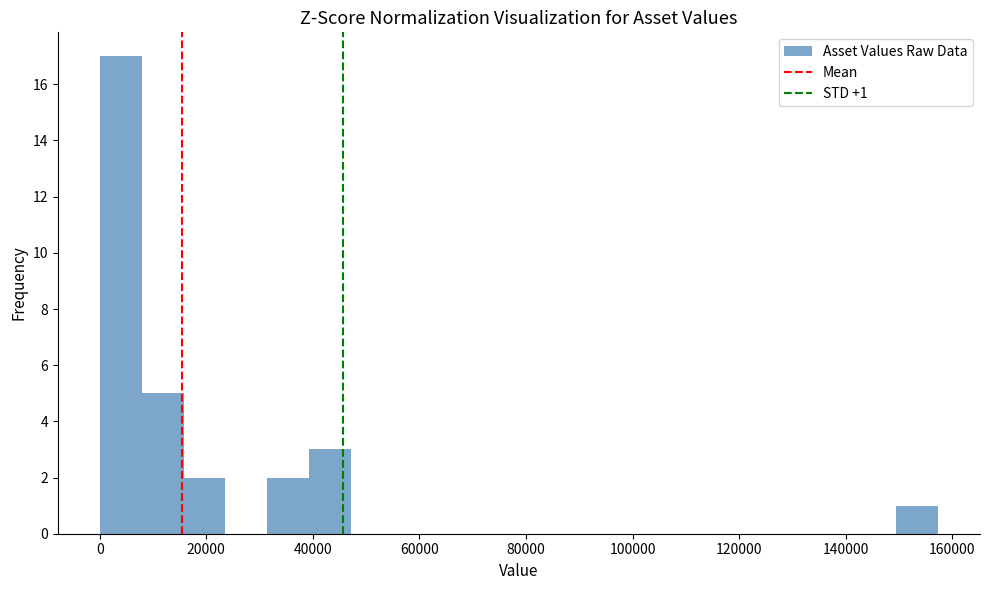

Read against the x-axis, roughly where is the centre of the tallest bar?

4000